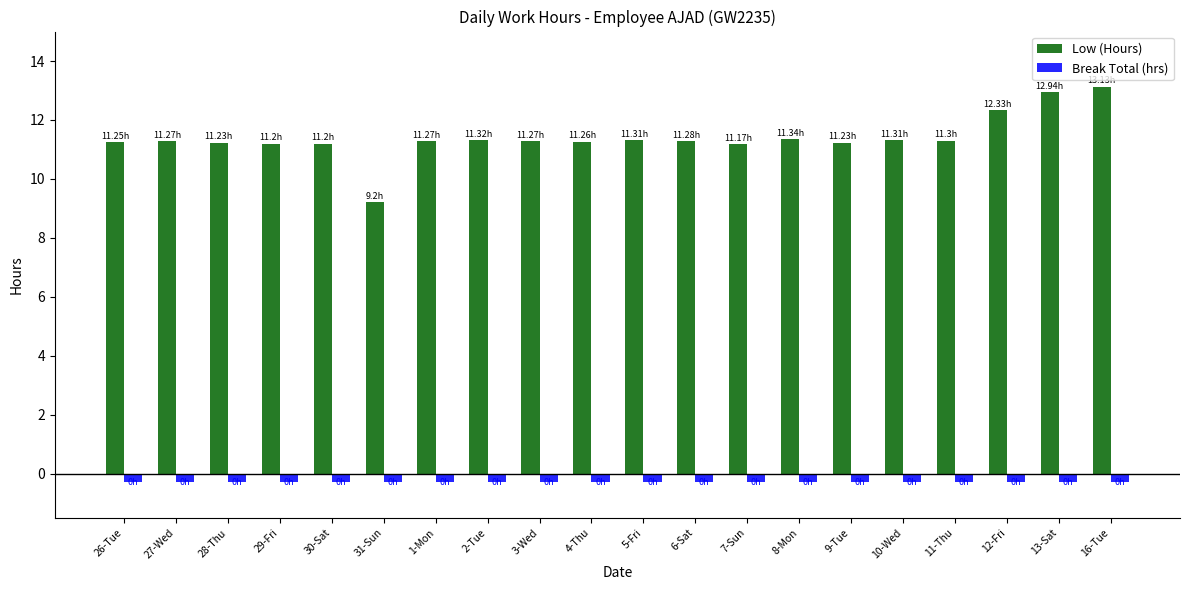

Is the value of Low (Hours) at 28-Thu greater than the value of Break Total (hrs) at 3-Wed?

Yes